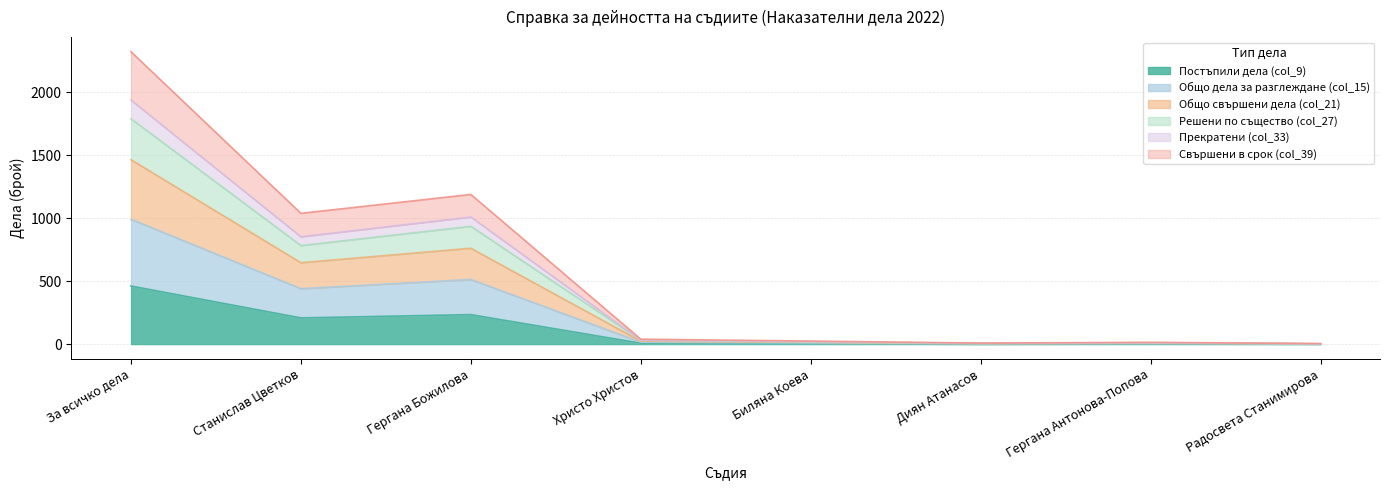

Count the number of data series in this chart.

6